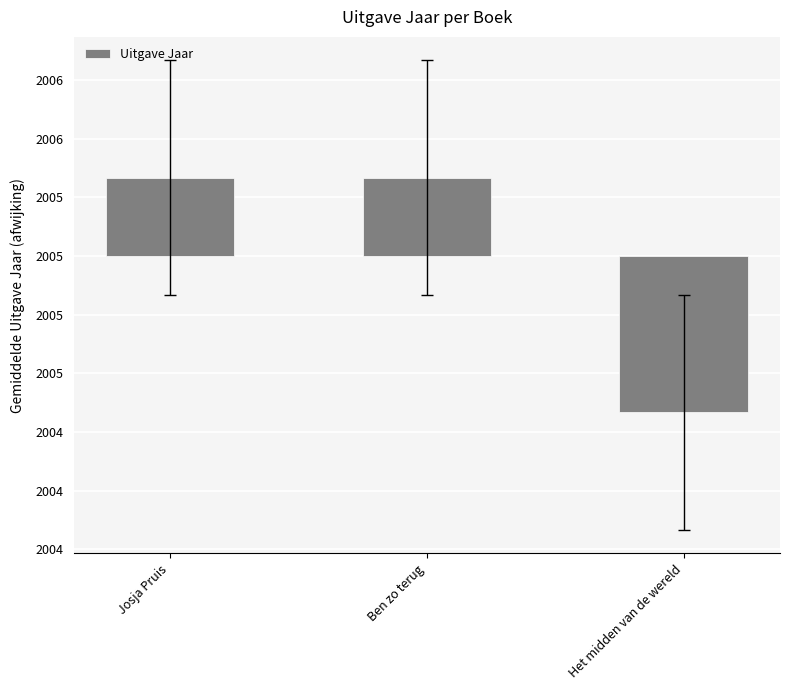

The value at Ben zo terug is 0.5. True or false?

False